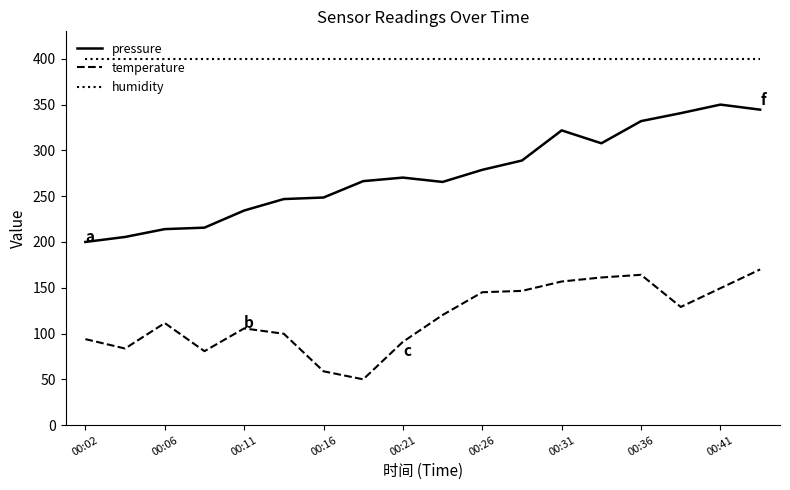

What is the minimum value shown in the chart?

50.0